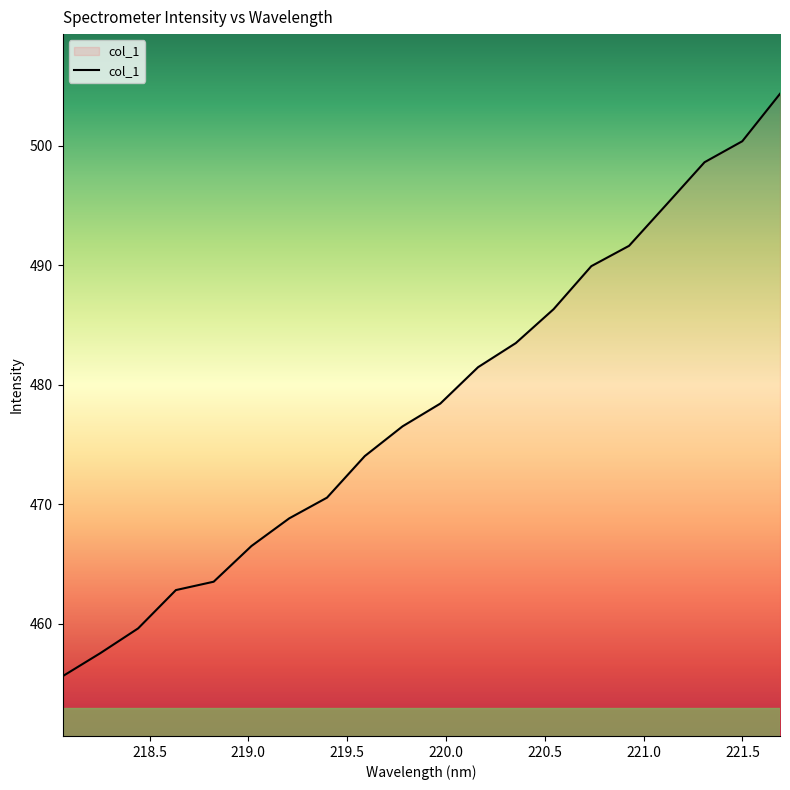

What is the sum of all values?

9565.2